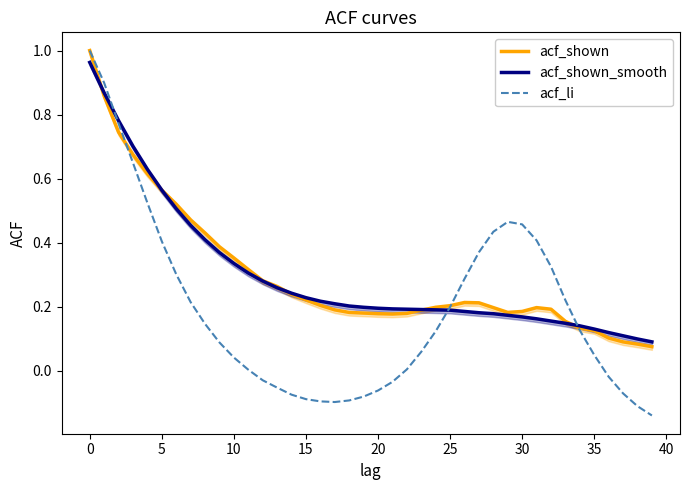

Count the number of categories in the chart.

40